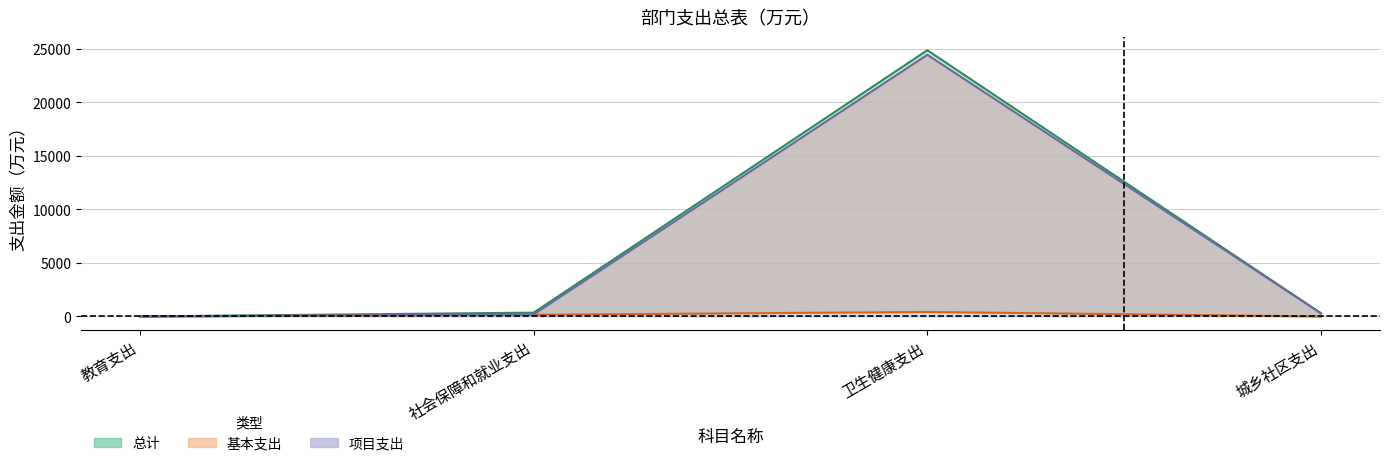

What is the value of the 总计 point at the 4th from the left?

300.0